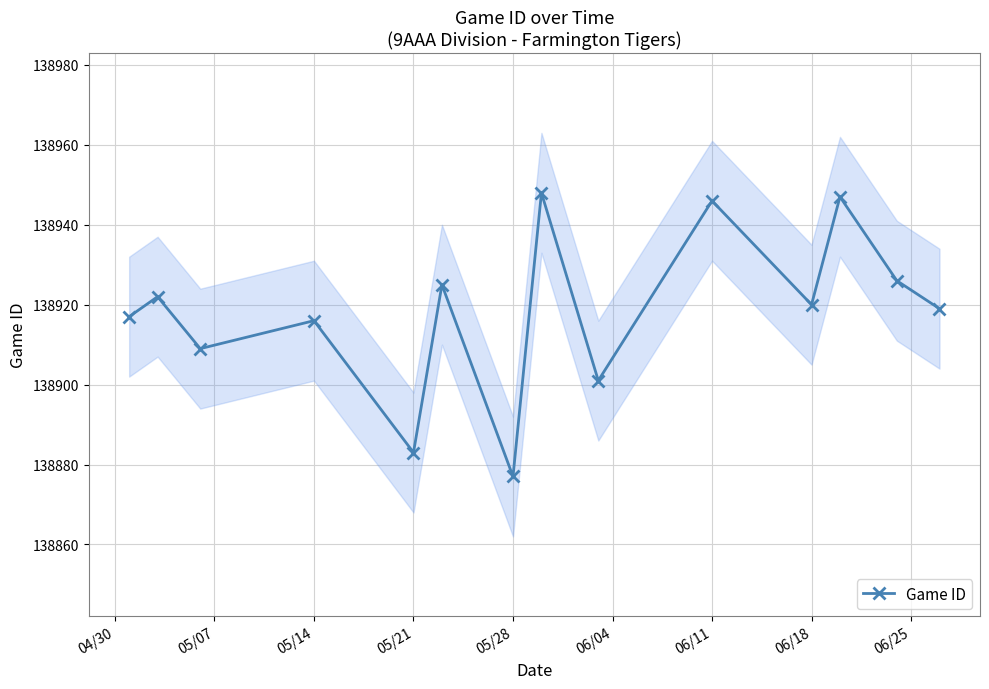

How many interior local valleys does the Game ID series have?

5